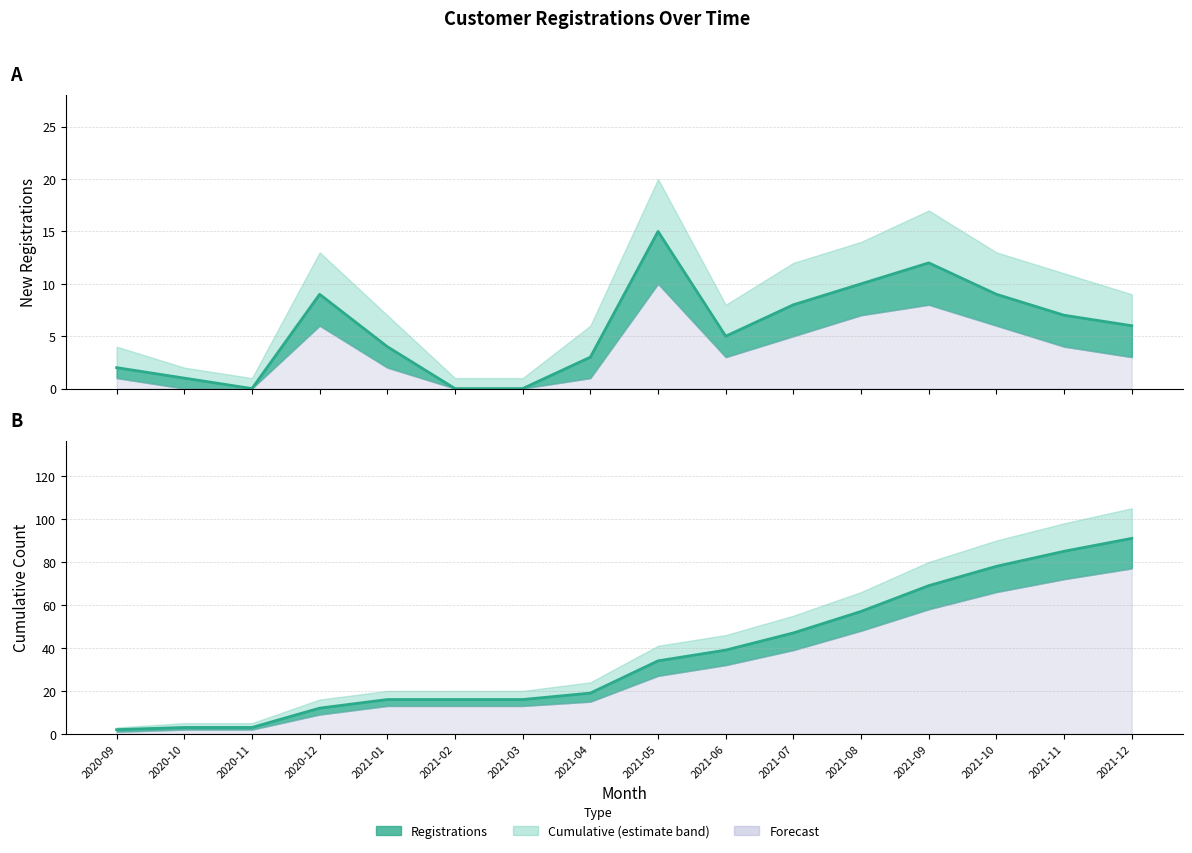

True or false: Registrations has more than 0 interior local peaks.

True